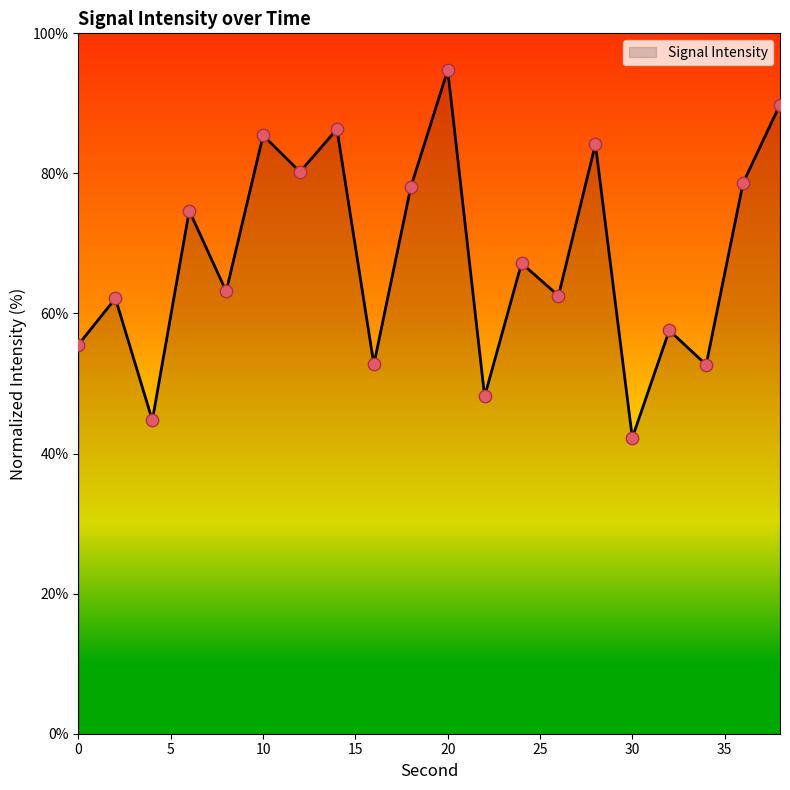

What is the difference between the maximum and minimum values?

52.5